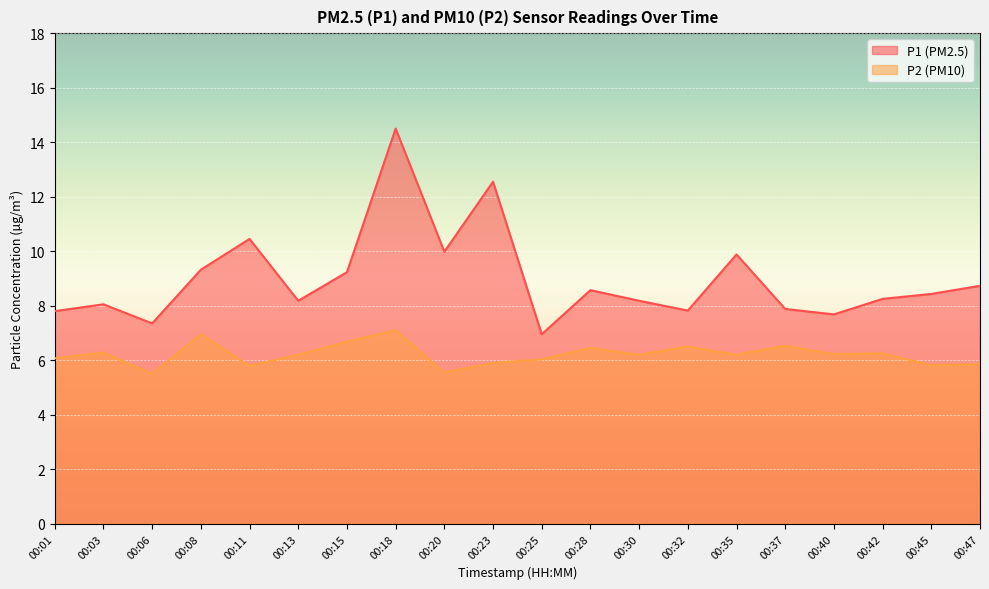

What is the sum of all P1 values?

179.8